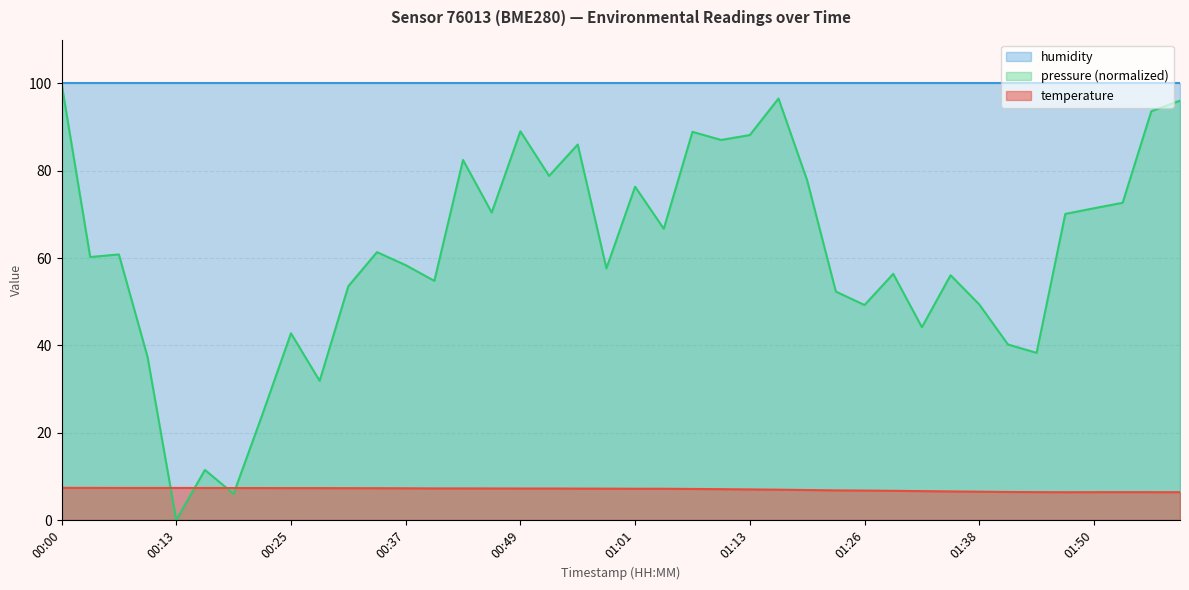

Where is the data nearest to the value 6?

01:47